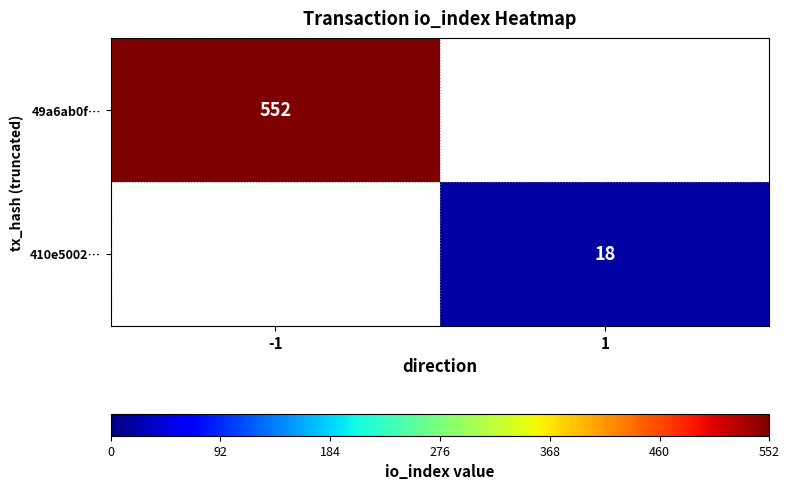

Which label corresponds to the smallest value in the chart?

1